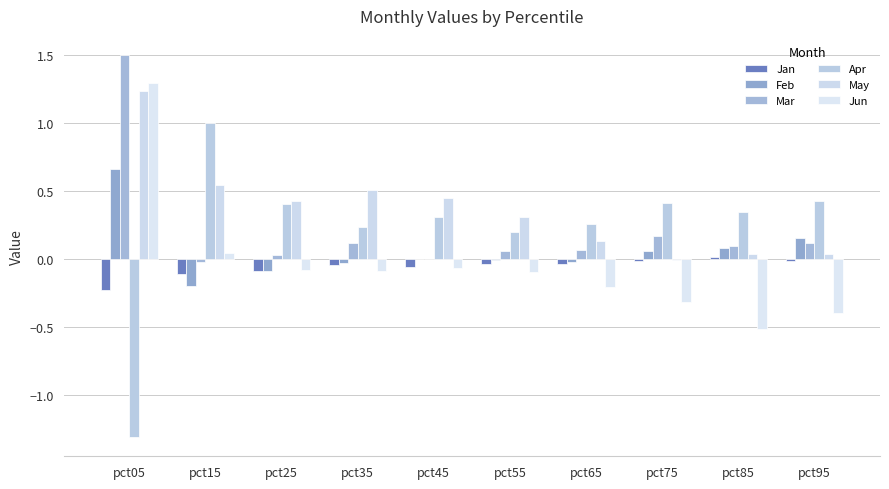

How many categories are shown in the chart?

10